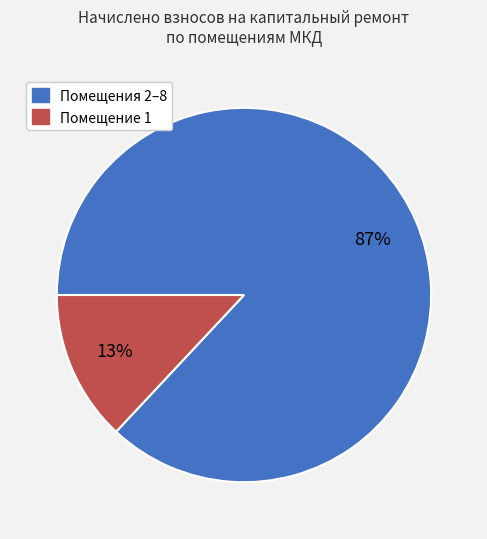

To the nearest percent, what is the average slice percentage?

50%